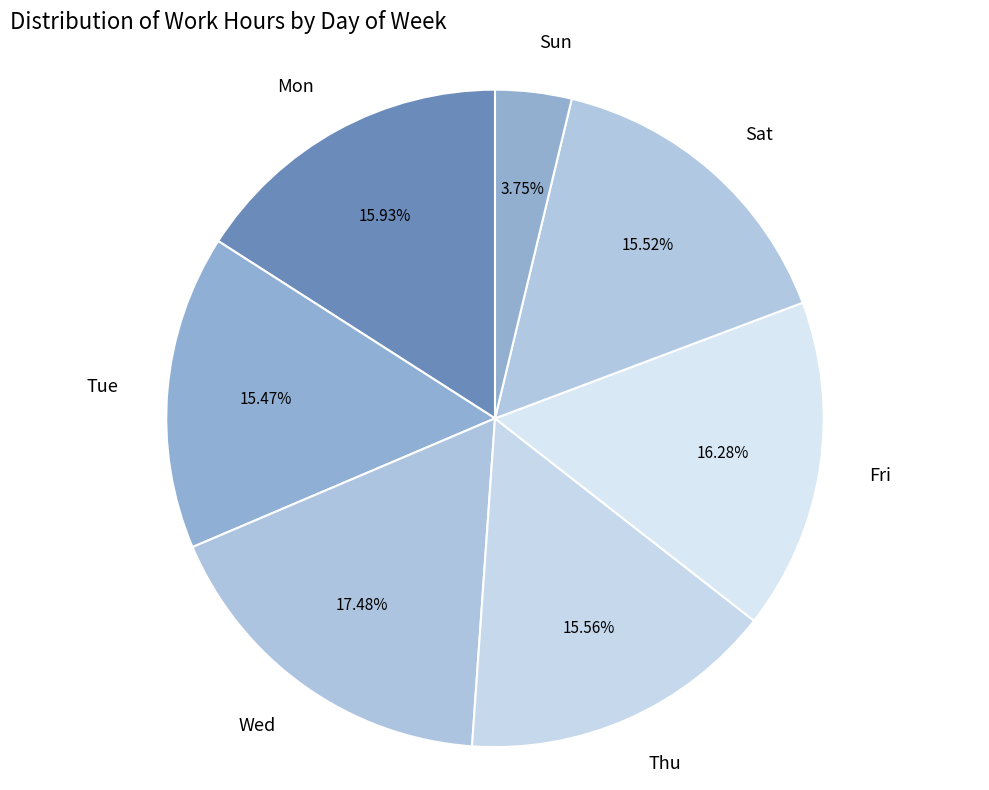

Which category has the biggest portion of the pie?

Wed